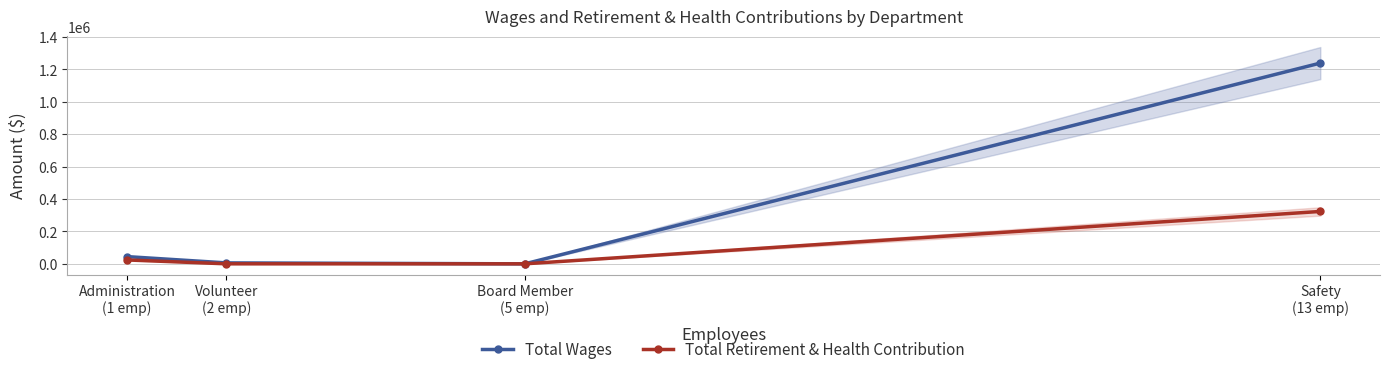

True or false: Total Retirement & Health Contribution and Total Wages intersect in this chart.

False